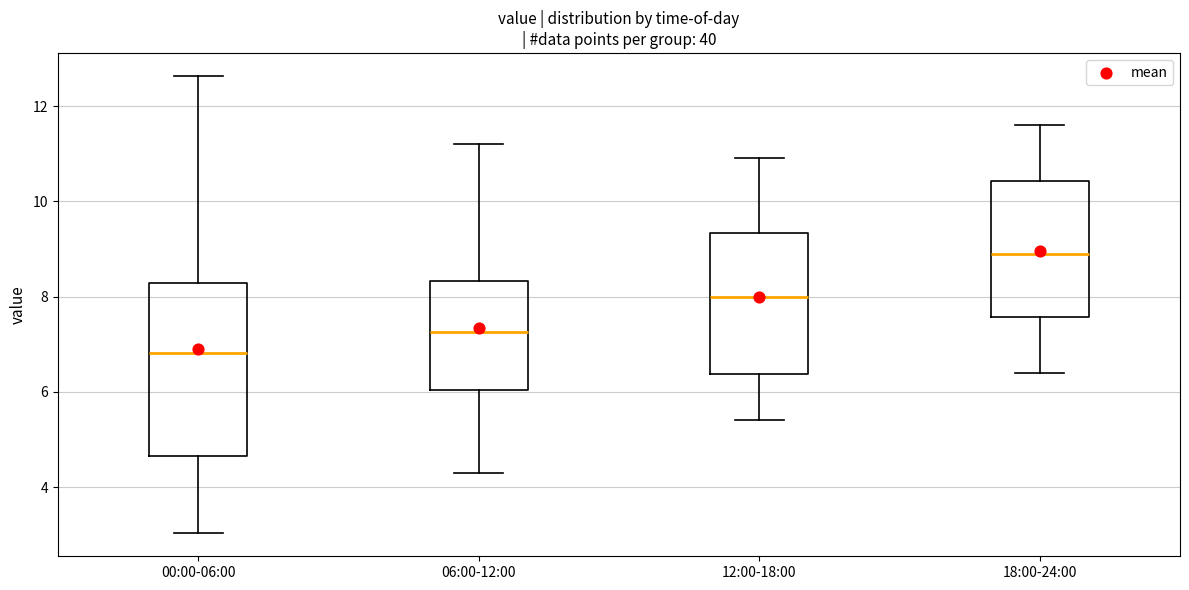

Where does the upper whisker of the box for 00:00-06:00 end on the y-axis? The values are not printed on the chart, so give them approximately, as read against the axis.

12.6